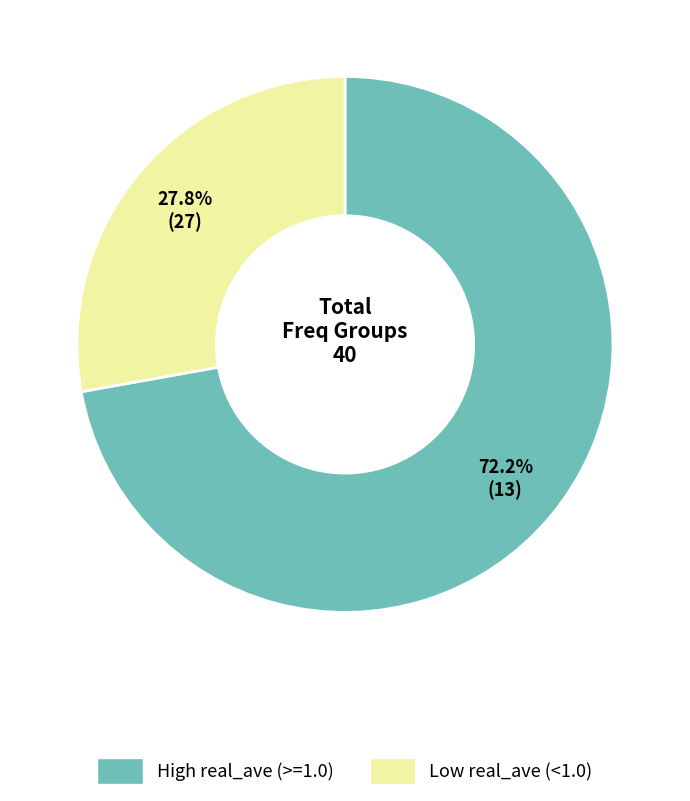

Is there any slice that represents more than half of the pie?

Yes